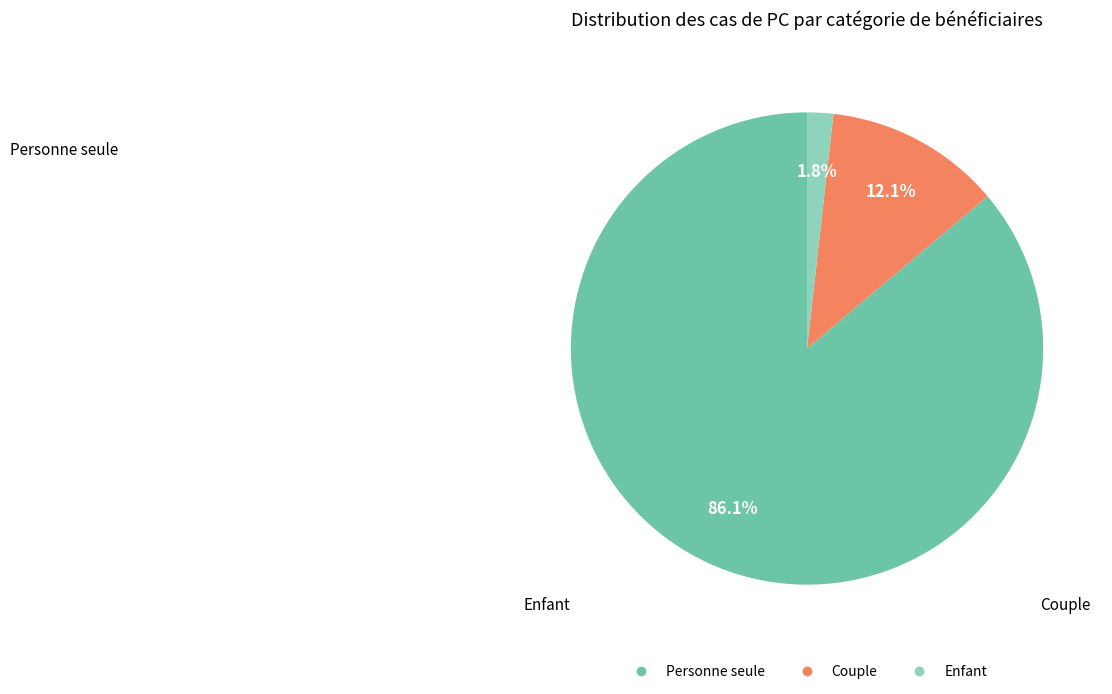

What is the smallest slice in the pie chart?

Enfant